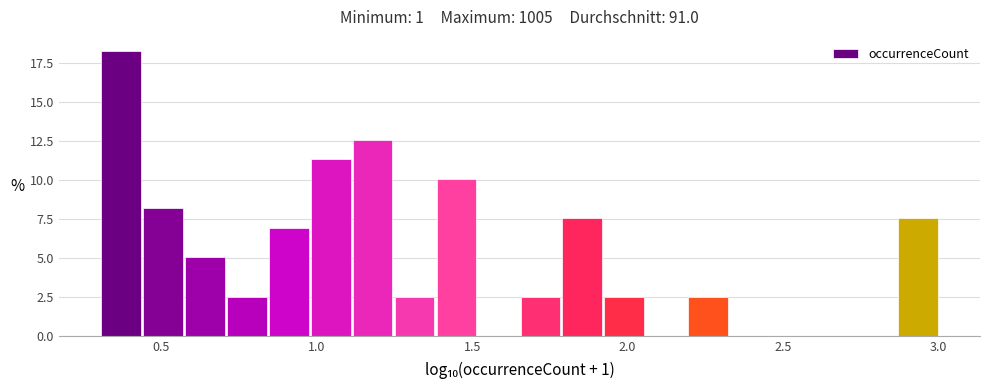

Around what value on the x-axis is the tallest bar? Give the approximate position of its centre, as read against the axis.

0.35